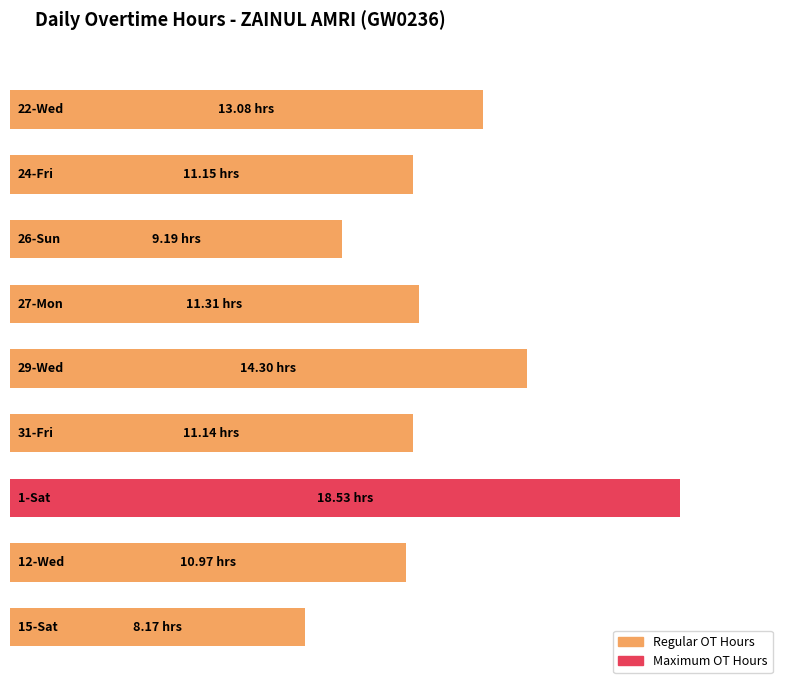

The value at 1-Sat is 24.7. True or false?

False